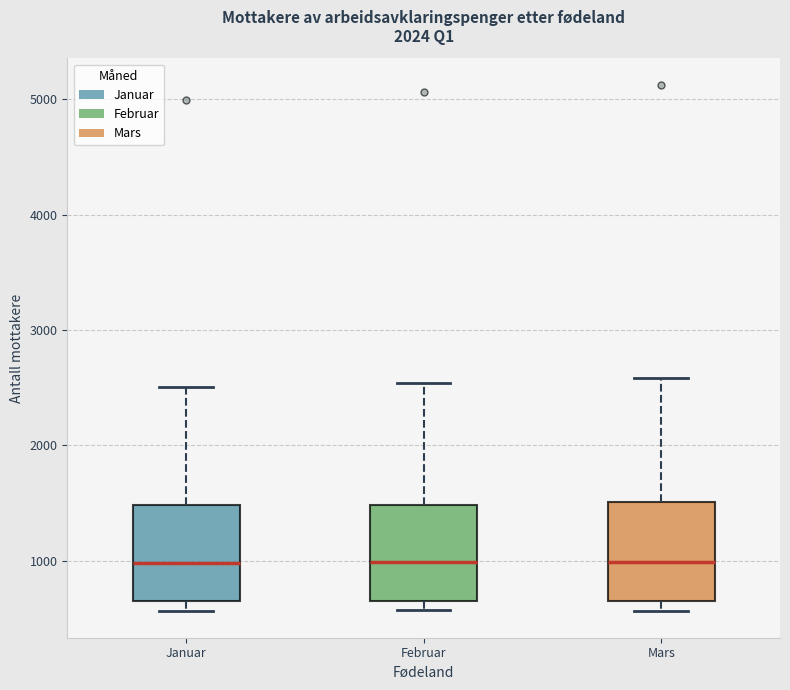

Where is the upper edge of the box for Mars on the y-axis? The values are not printed on the chart, so give them approximately, as read against the axis.

1500